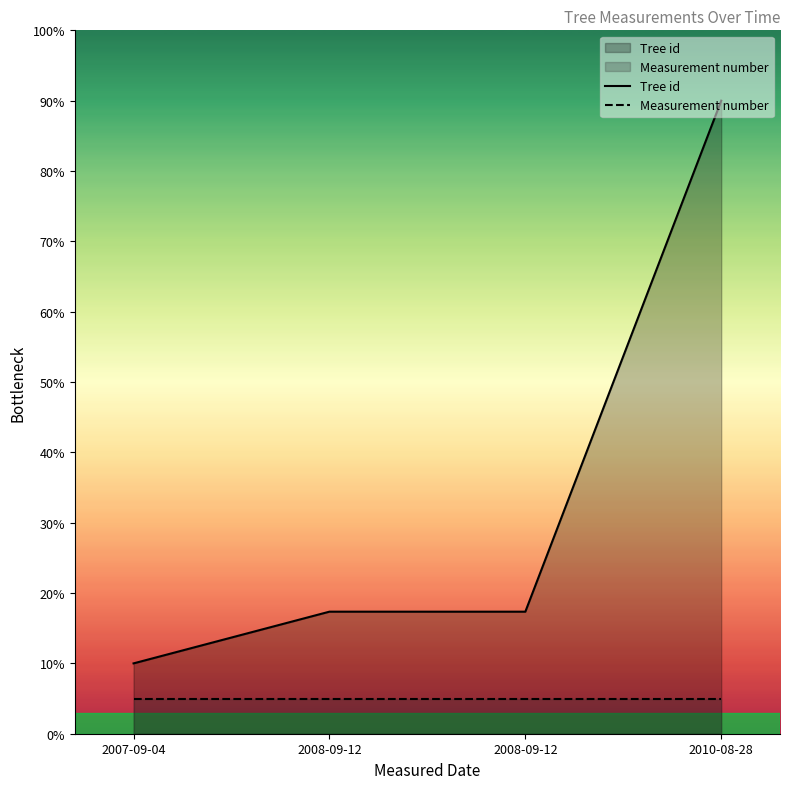

List the labels in order of Tree id value, smallest first.

2007-09-04, 2008-09-12, 2008-09-12, 2010-08-28